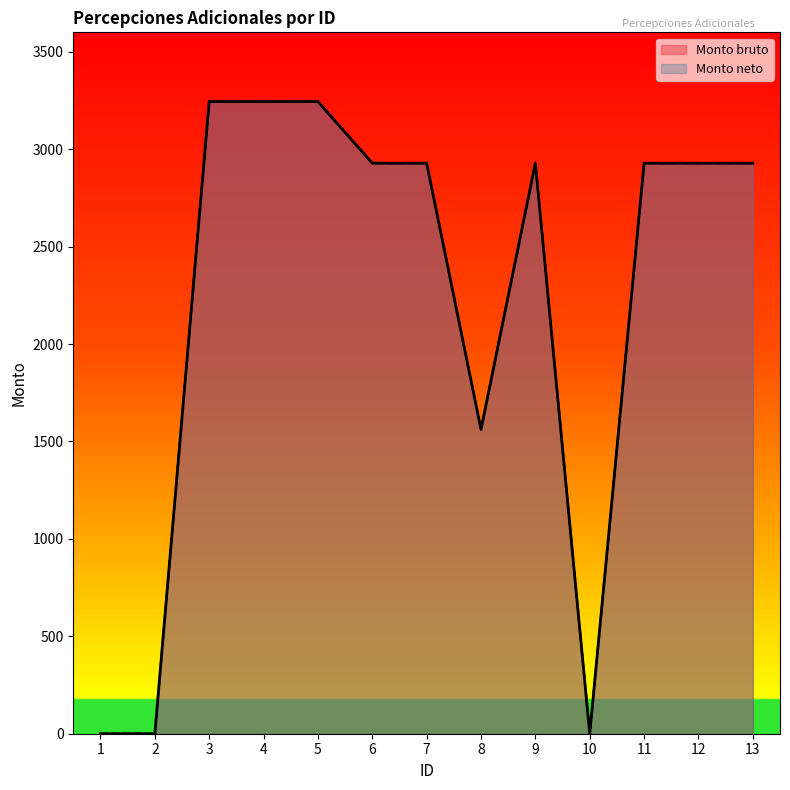

What value does the Monto bruto series have at 3?

3244.4